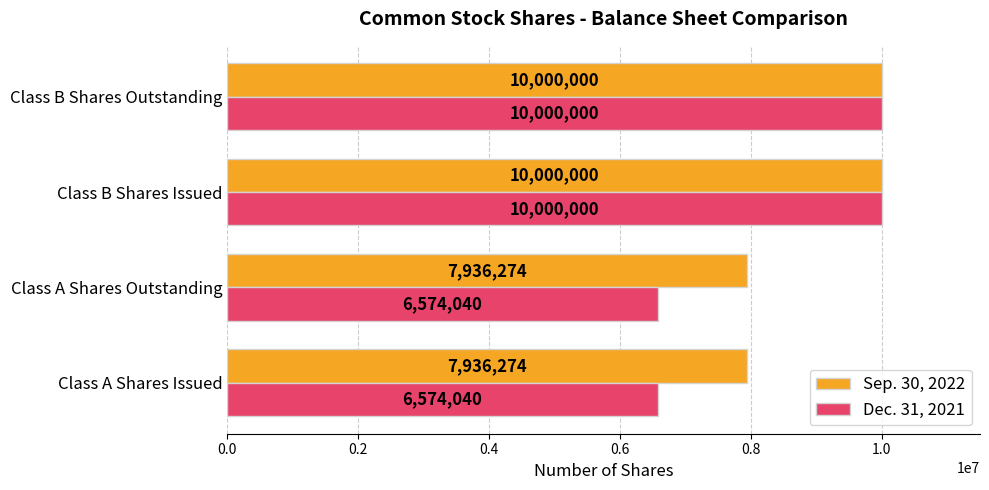

How many values in the Sep. 30, 2022 series are below 10000000?

2